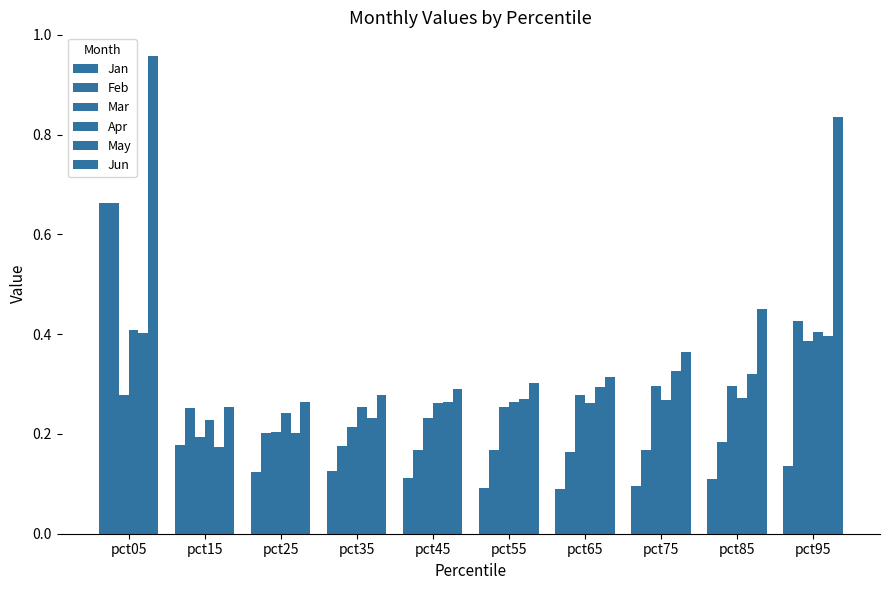

How many bars are there in each group?

6